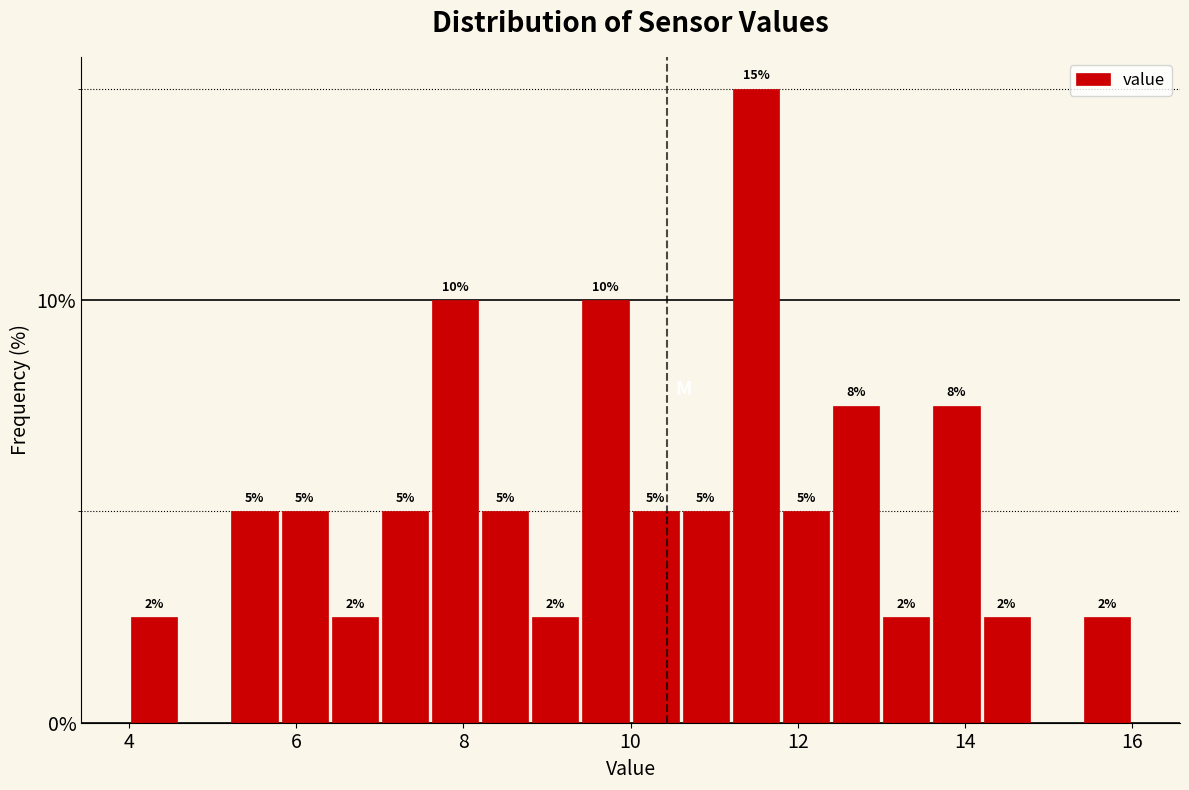

Around what value on the x-axis is the tallest bar? Give the approximate position of its centre, as read against the axis.

11.6